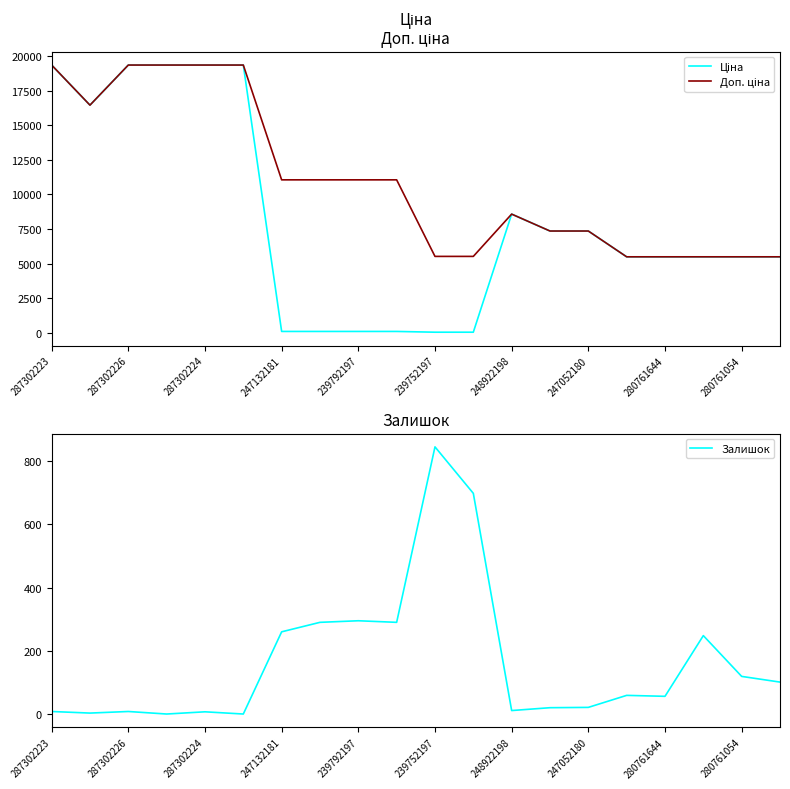

What position from the left is 11?

12